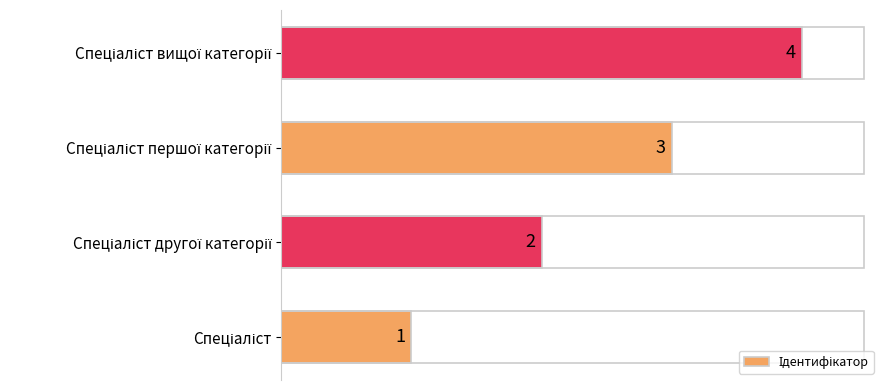

What is the sum of all values?

10